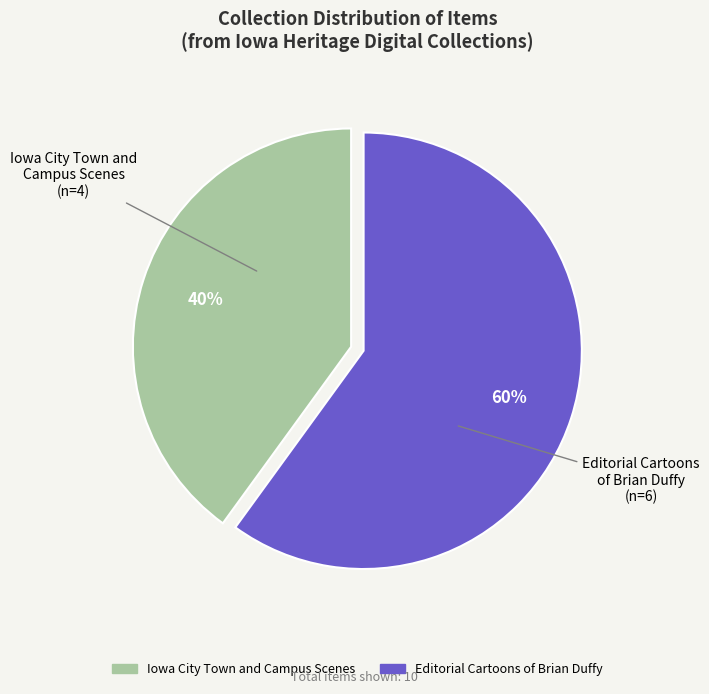

To the nearest percent, what is the difference between the largest and smallest slice percentages?

20%